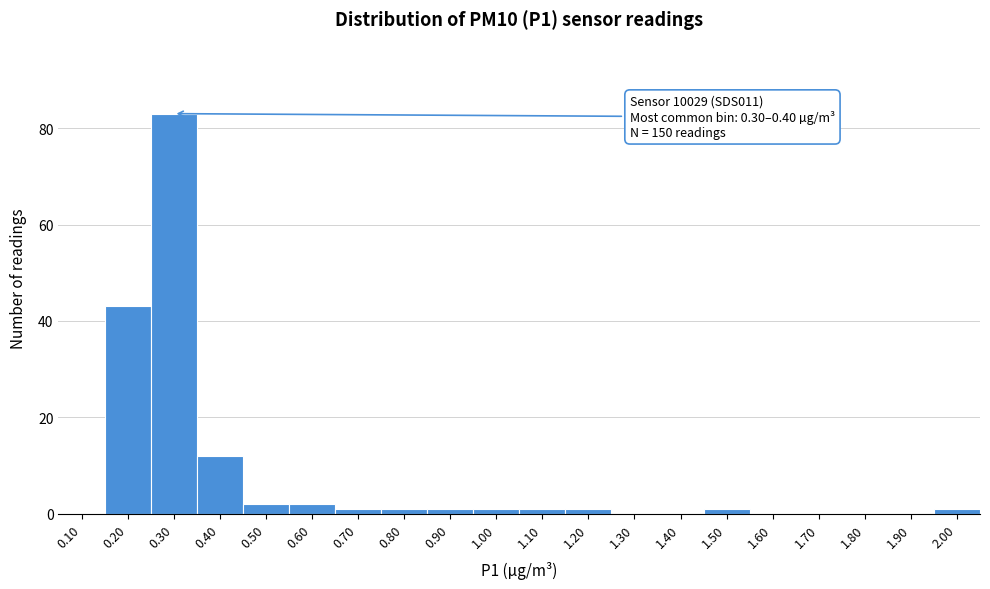

Reading right to left, what are all the values shown in this chart?

2.00=1	1.90=0	1.80=0	1.70=0	1.60=0	1.50=1	1.40=0	1.30=0	1.20=1	1.10=1	1.00=1	0.90=1	0.80=1	0.70=1	0.60=2	0.50=2	0.40=12	0.30=83	0.20=43	0.10=0